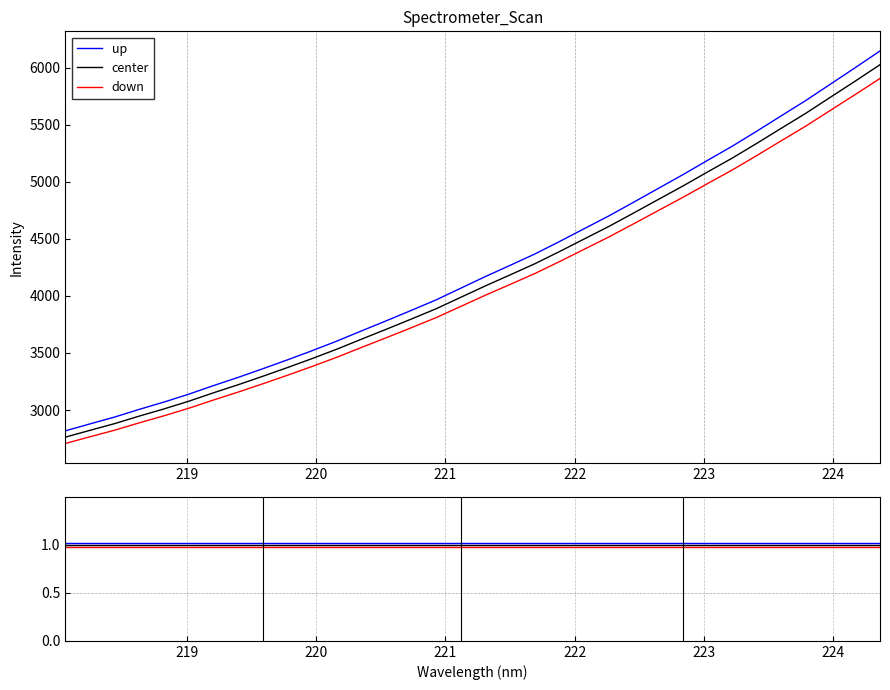

How many data points does each series have?

34